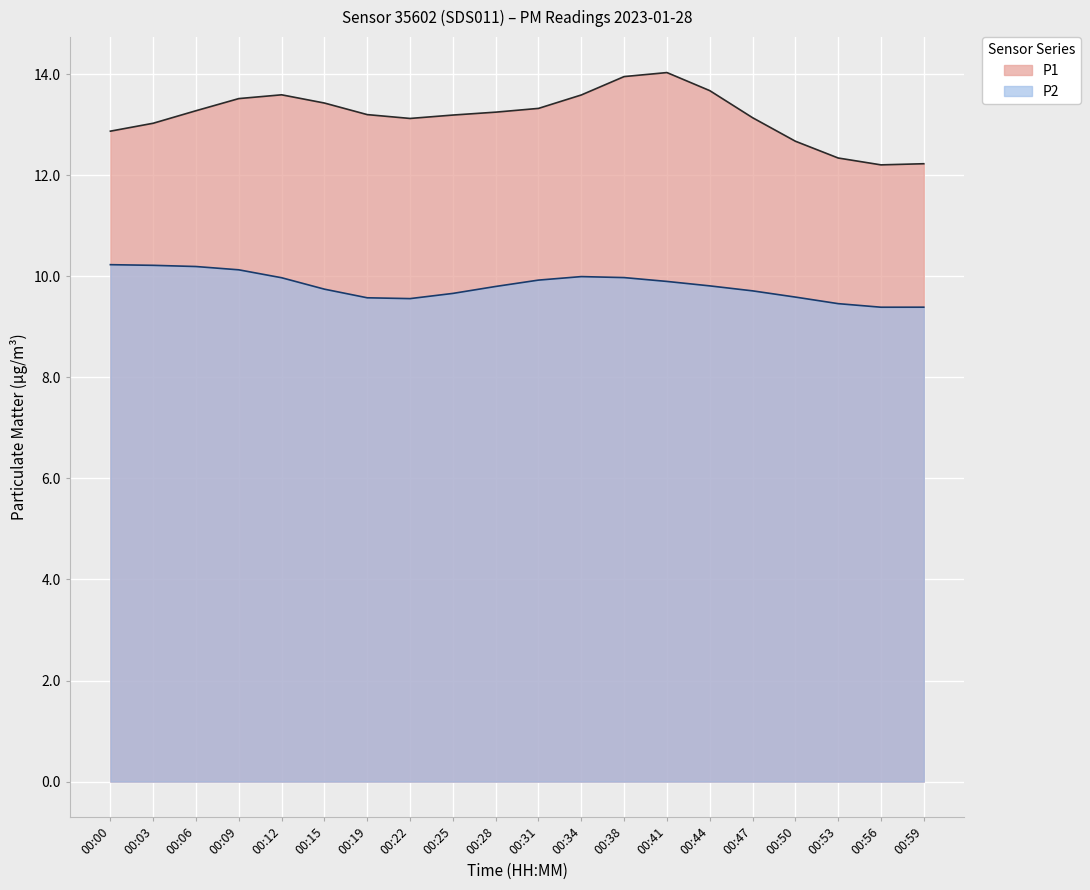

At 00:59, list the series in order from largest to smallest.

P1, P2